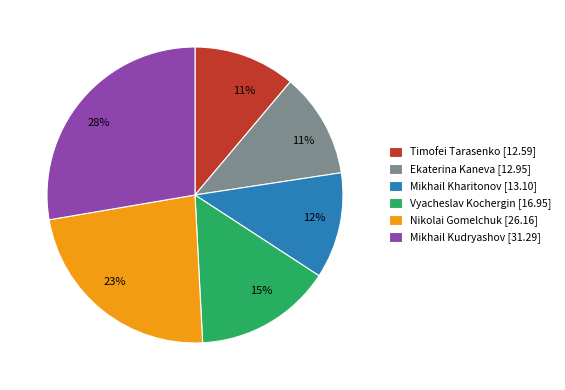

What percentage is the Nikolai Gomelchuk slice, to the nearest percent?

23%